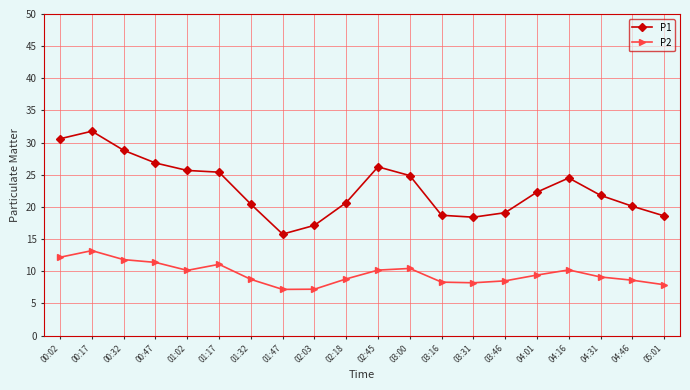

Rank the series at 02:45 from lowest to highest value.

P2, P1